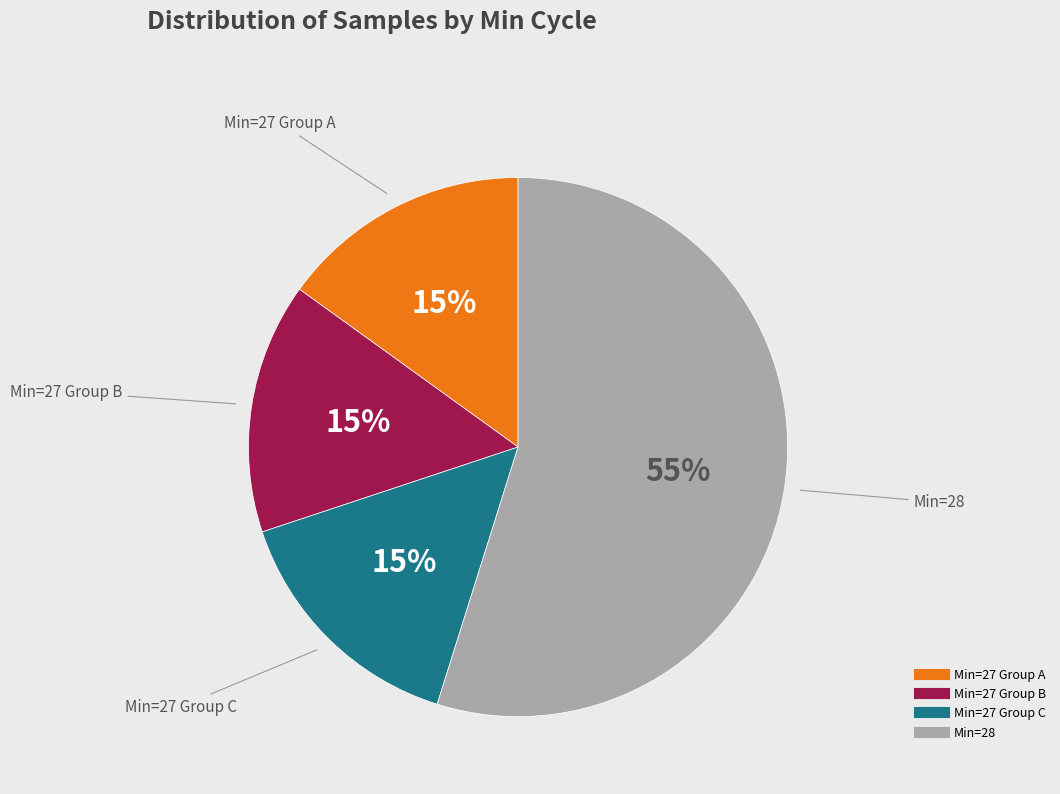

To the nearest percent, what is the difference between the largest and smallest slice percentages?

40%